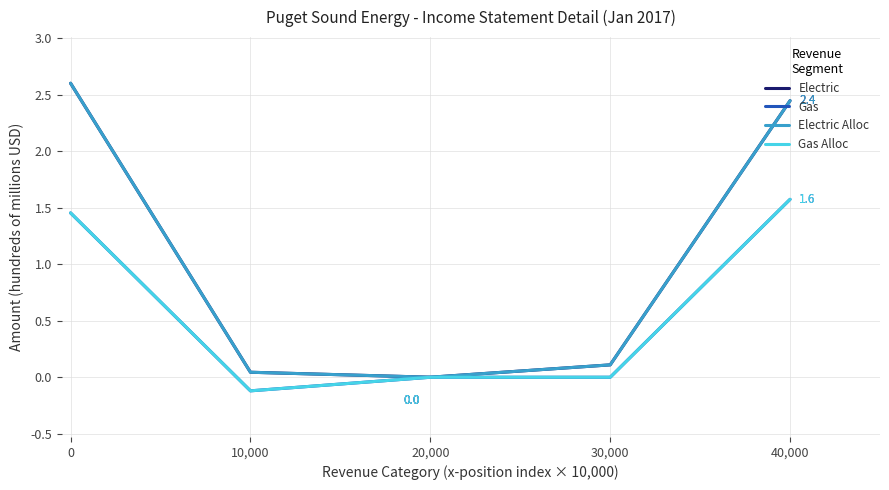

Between 10,000 and 30,000, which is larger?

30,000